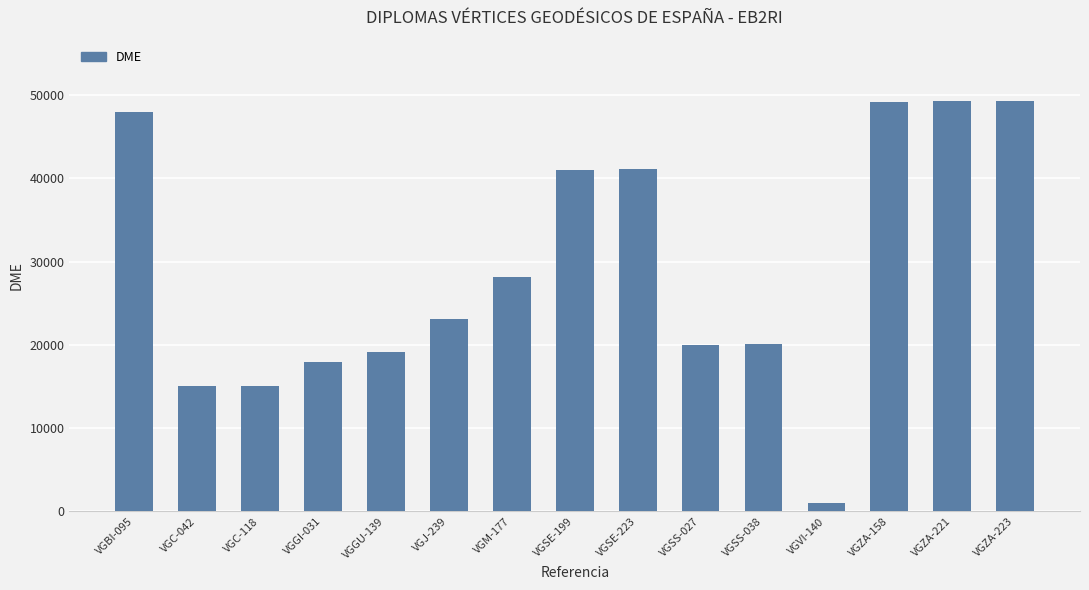

Which category has the lowest value across all series?

VGVI-140